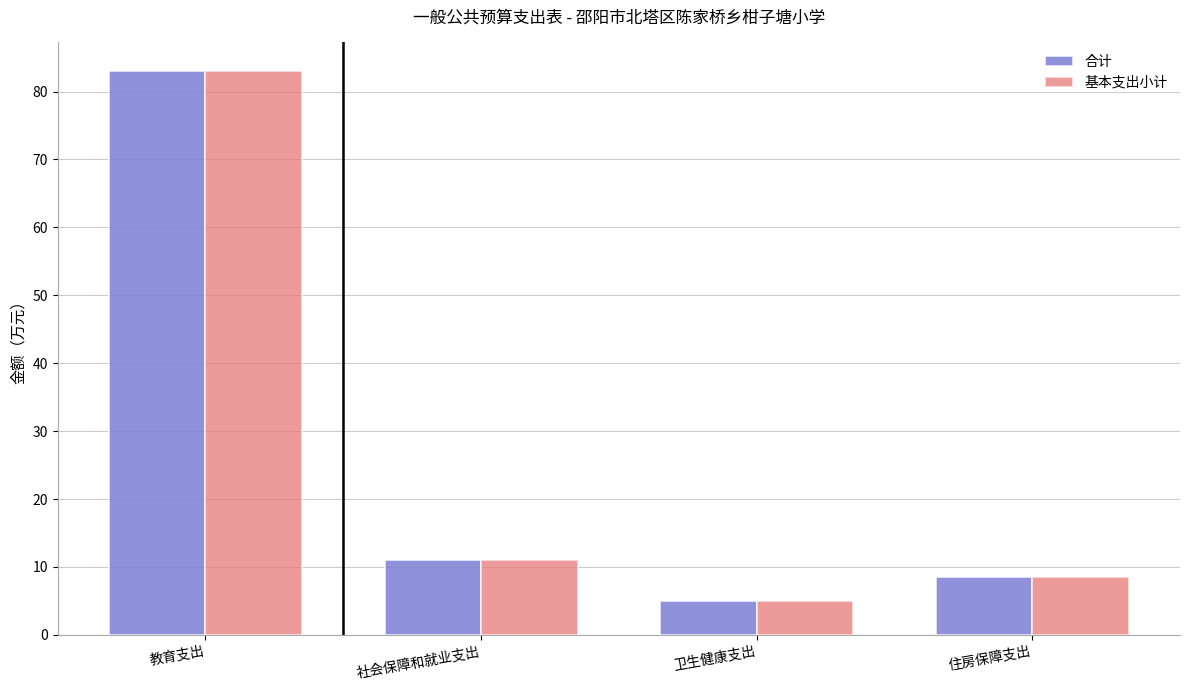

What are all the series names shown in the legend?

合计, 基本支出小计